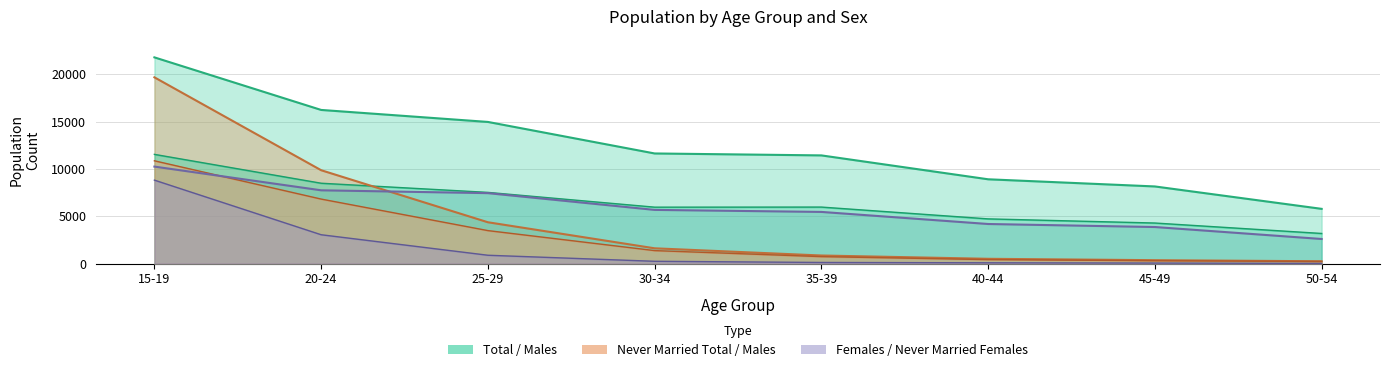

What is the difference between the highest and lowest values at 40-44?

8815